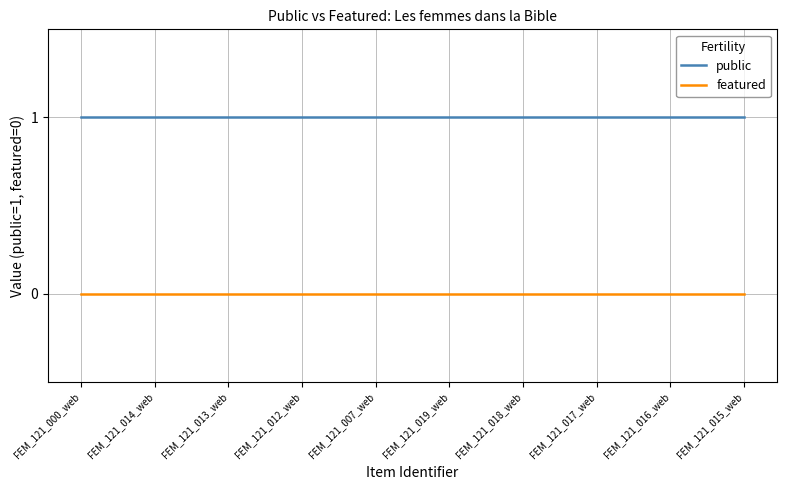

True or false: public and featured intersect in this chart.

False